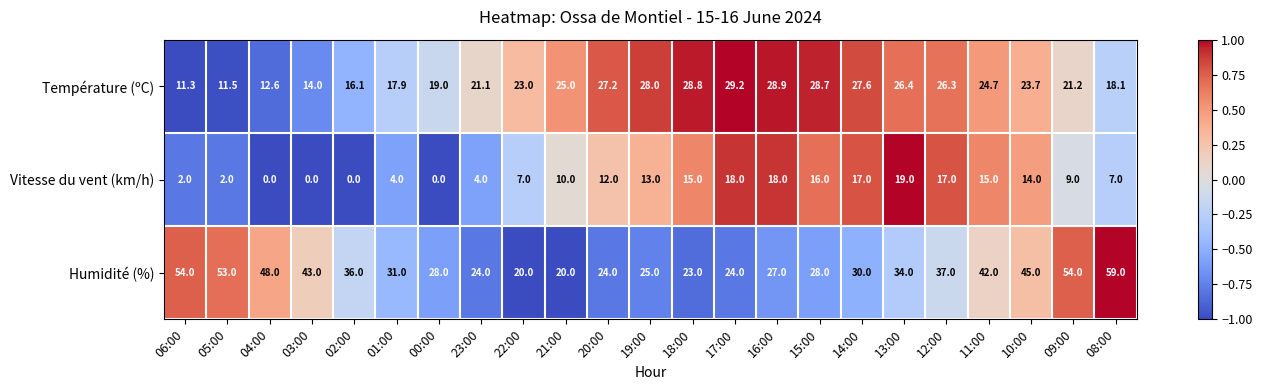

What is the difference between the highest and lowest values at 10:00?

31.0